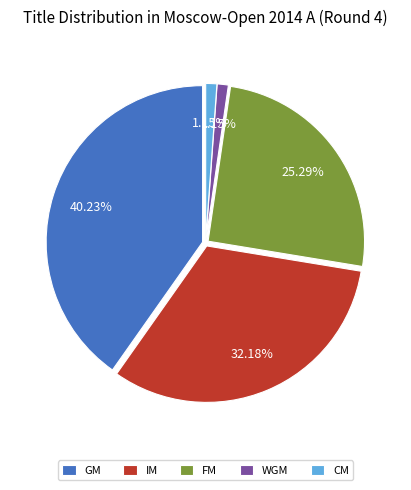

What percentage is the GM slice, to the nearest percent?

40%